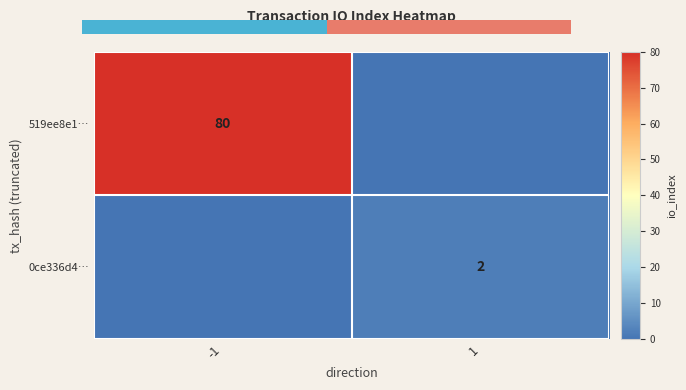

The 0ce336d4… series shows 1 at 1. True or false?

False